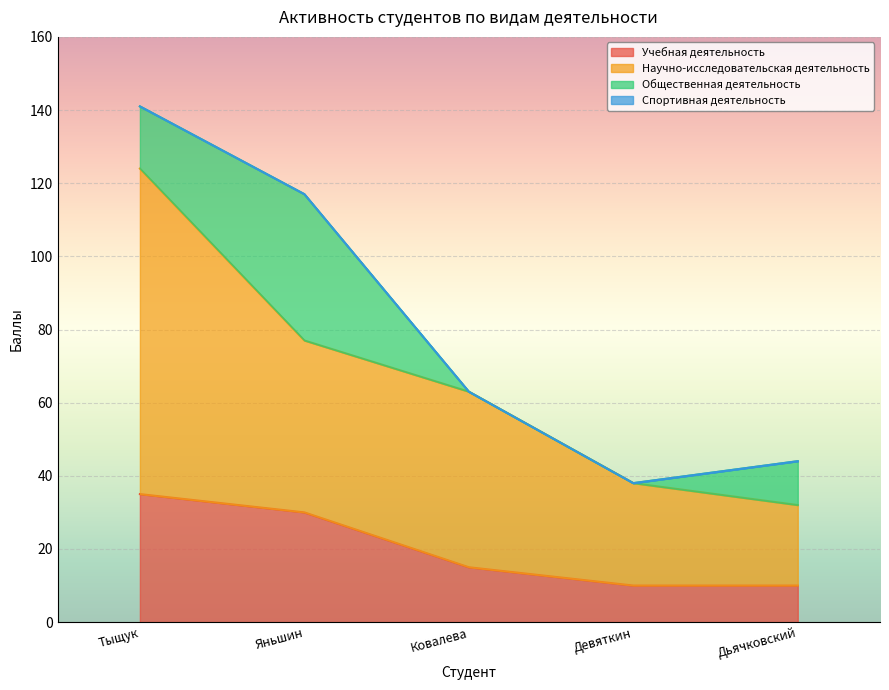

True or false: Учебная деятельность and Научно-исследовательская деятельность intersect in this chart.

False